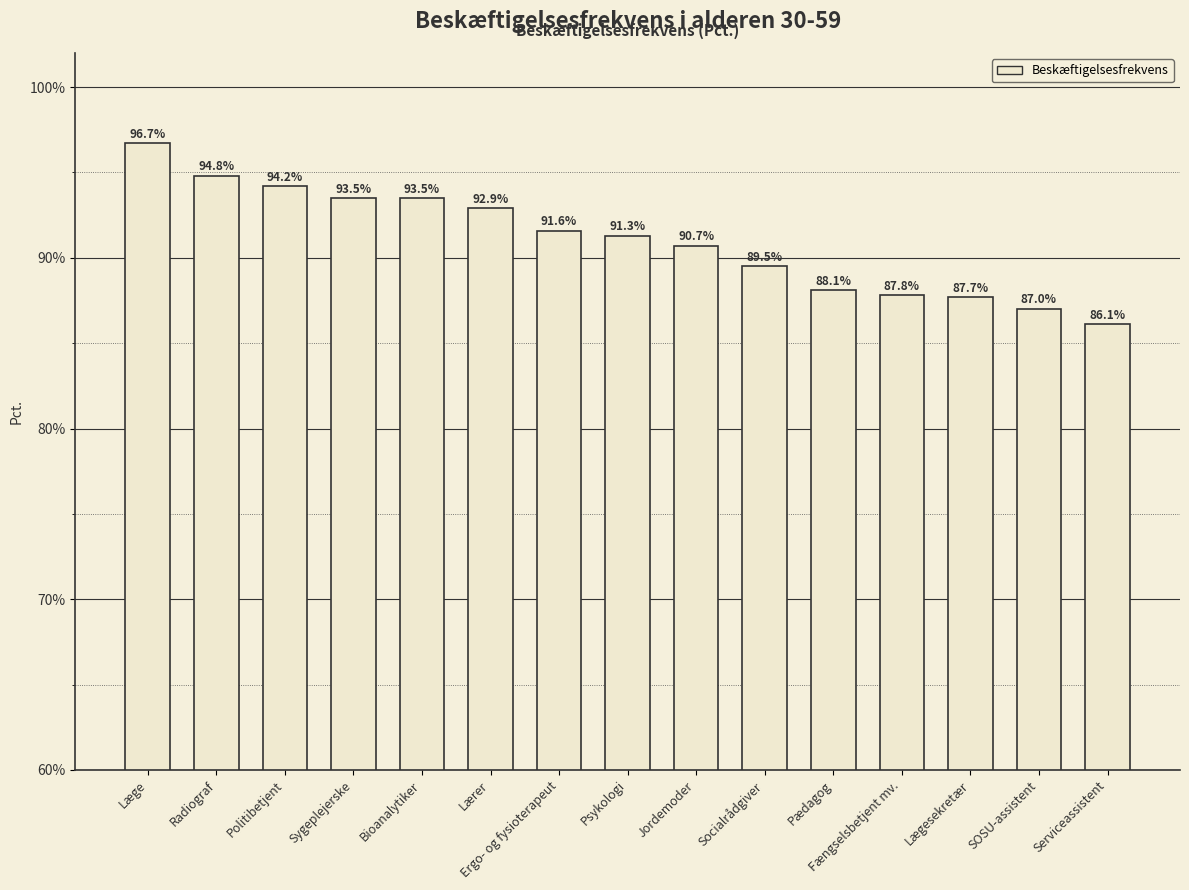

True or false: the data shows 90.7 at Jordemoder.

True